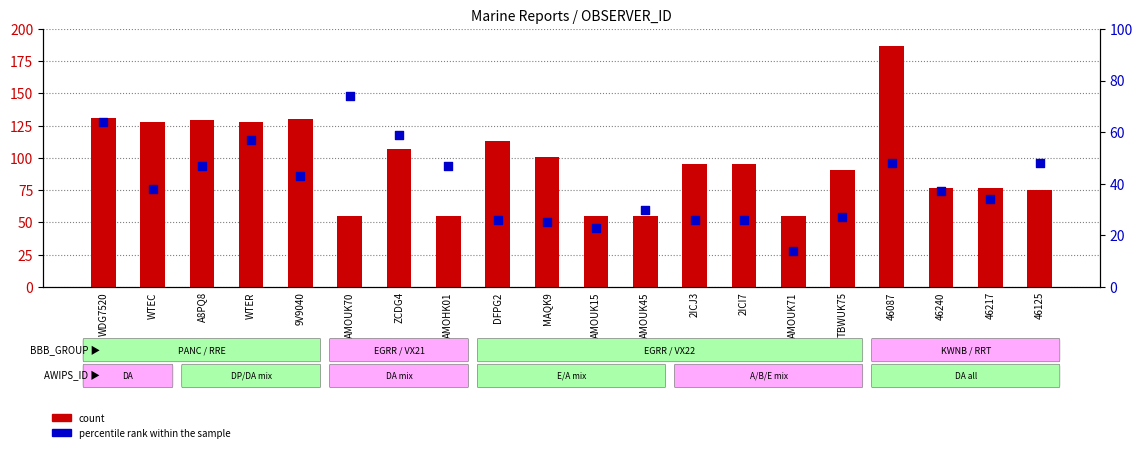

Which series reaches the minimum Y coordinate?

percentile rank within the sample